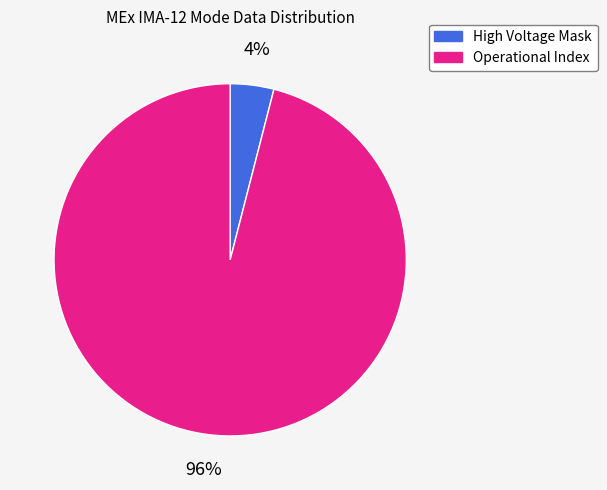

True or false: High Voltage Mask accounts for 16% of the total.

False